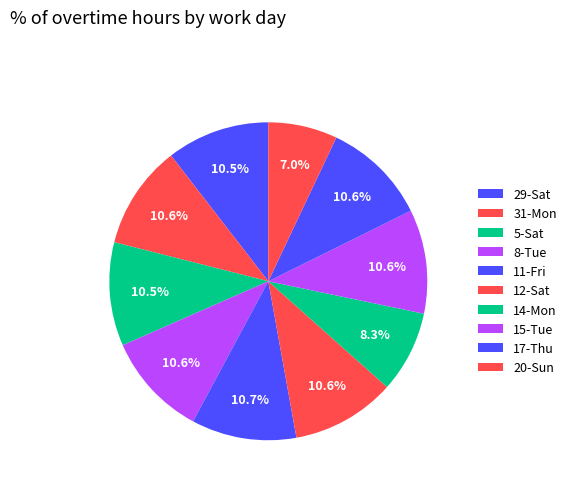

Rank the categories by value from highest to lowest.

11-Fri, 17-Thu, 12-Sat, 15-Tue, 31-Mon, 8-Tue, 5-Sat, 29-Sat, 14-Mon, 20-Sun